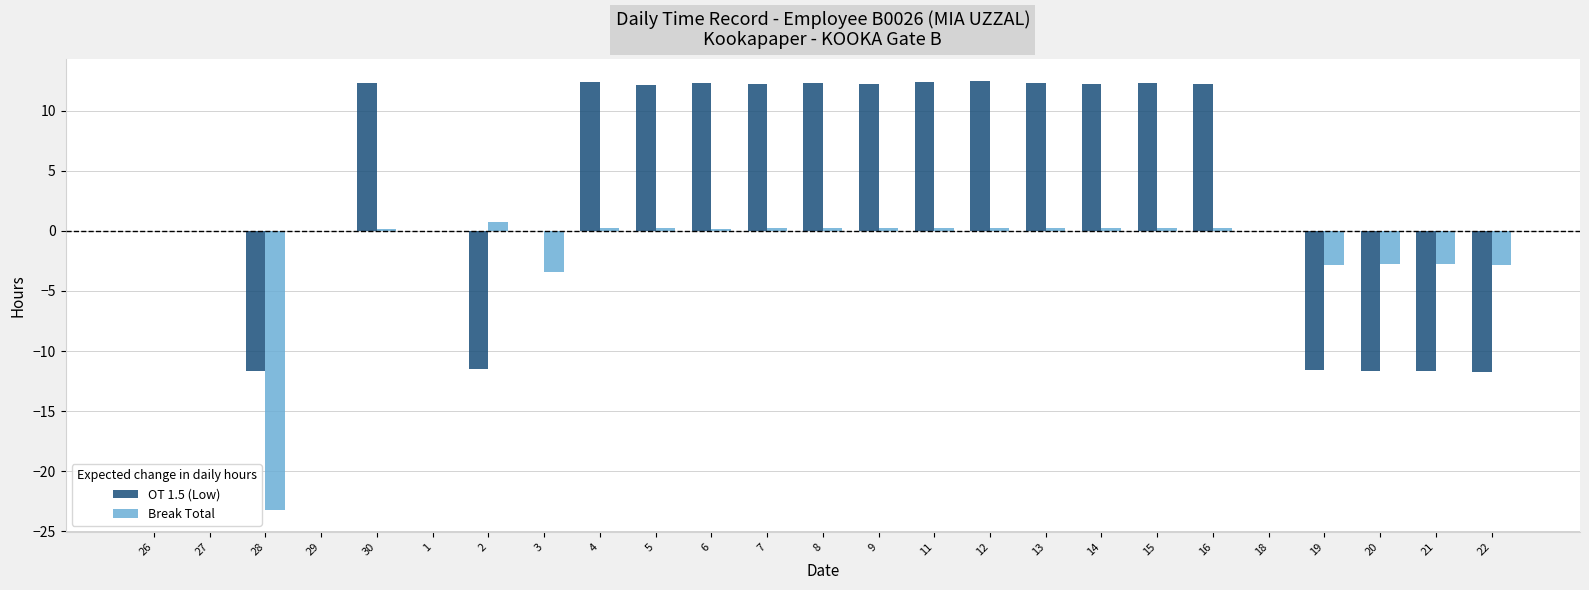

Is the value of Break Total at 19 greater than the value of OT 1.5 (Low) at 26?

No